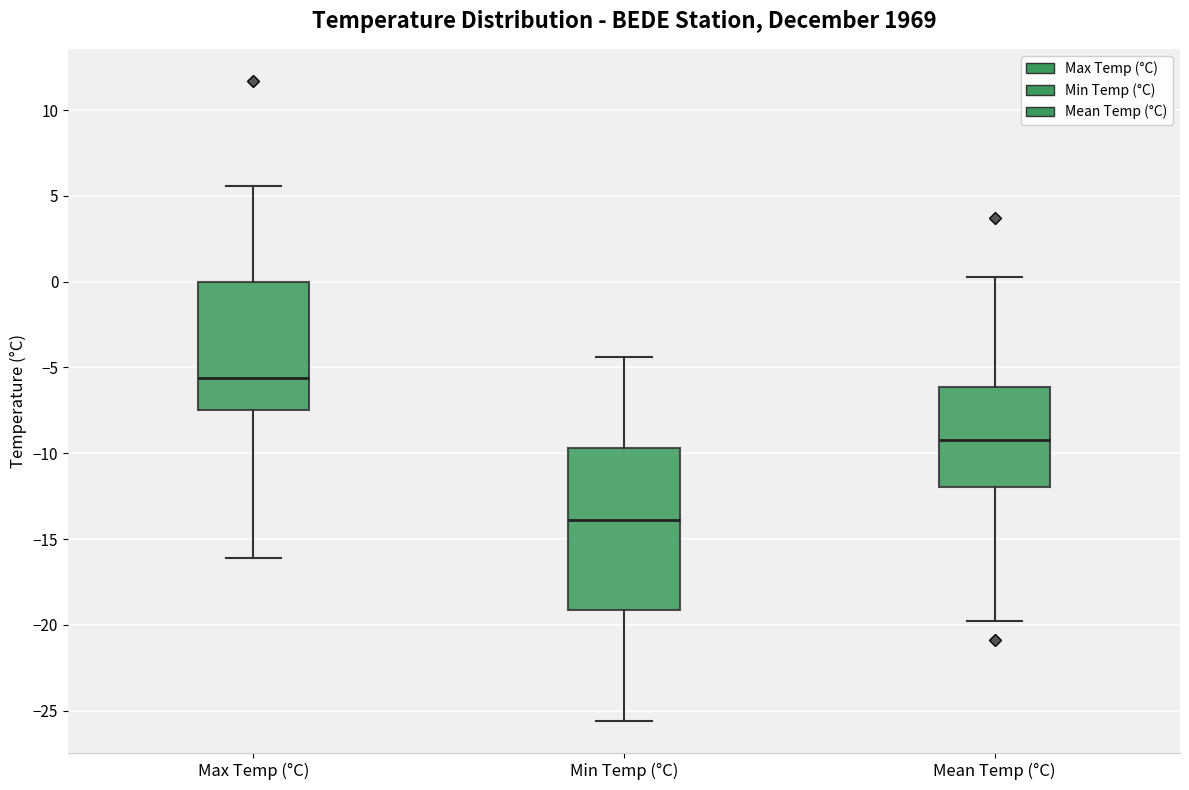

Reading left to right, transcribe this box plot: for each box, give where its median line is, the range the box spans, and where its two whiskers end, as read against the y-axis. The values are not printed on the chart, so give them approximately, as read against the axis.

Max Temp (°C): median -5.5, box -7.5 to 0.0, whiskers -16.0 to 5.5
Min Temp (°C): median -14.0, box -19.0 to -9.5, whiskers -25.5 to -4.5
Mean Temp (°C): median -9.0, box -12.0 to -6.0, whiskers -20.0 to 0.5